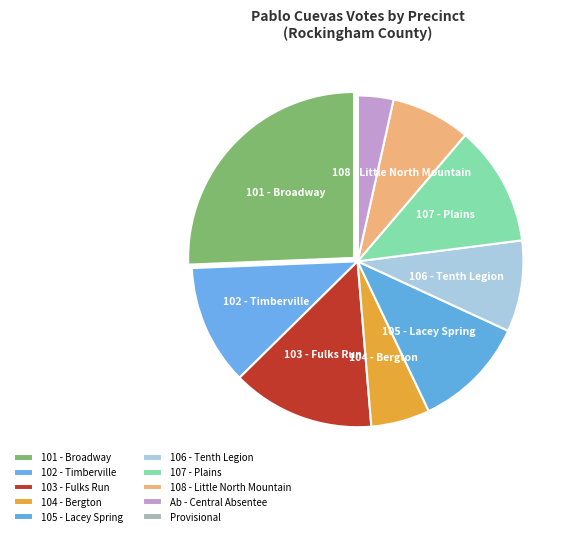

To the nearest percent, what is the difference between the 104 - Bergton and 108 - Little North Mountain slice percentages?

2%